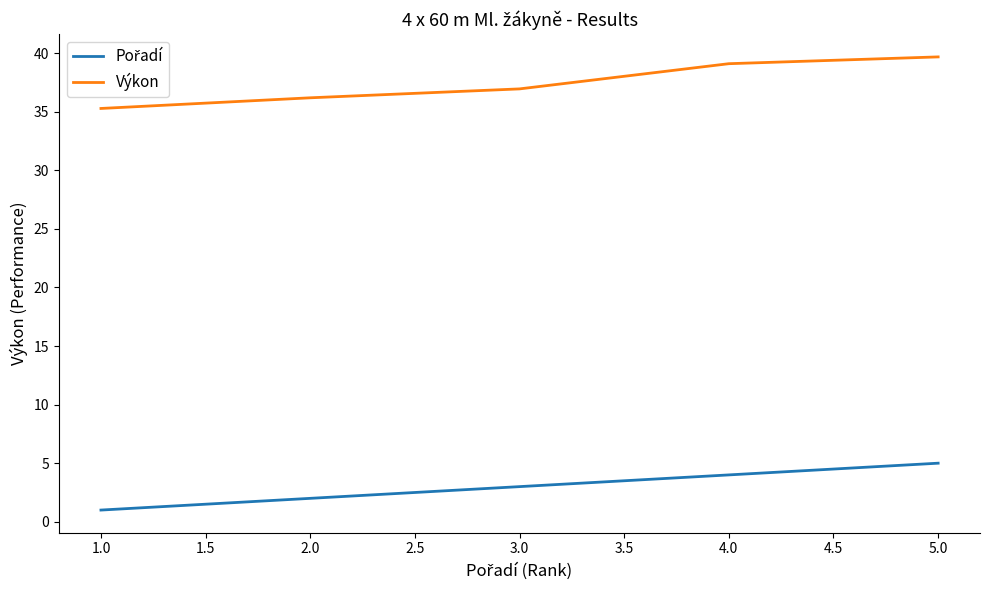

What is the lowest value of the Výkon series?

35.3